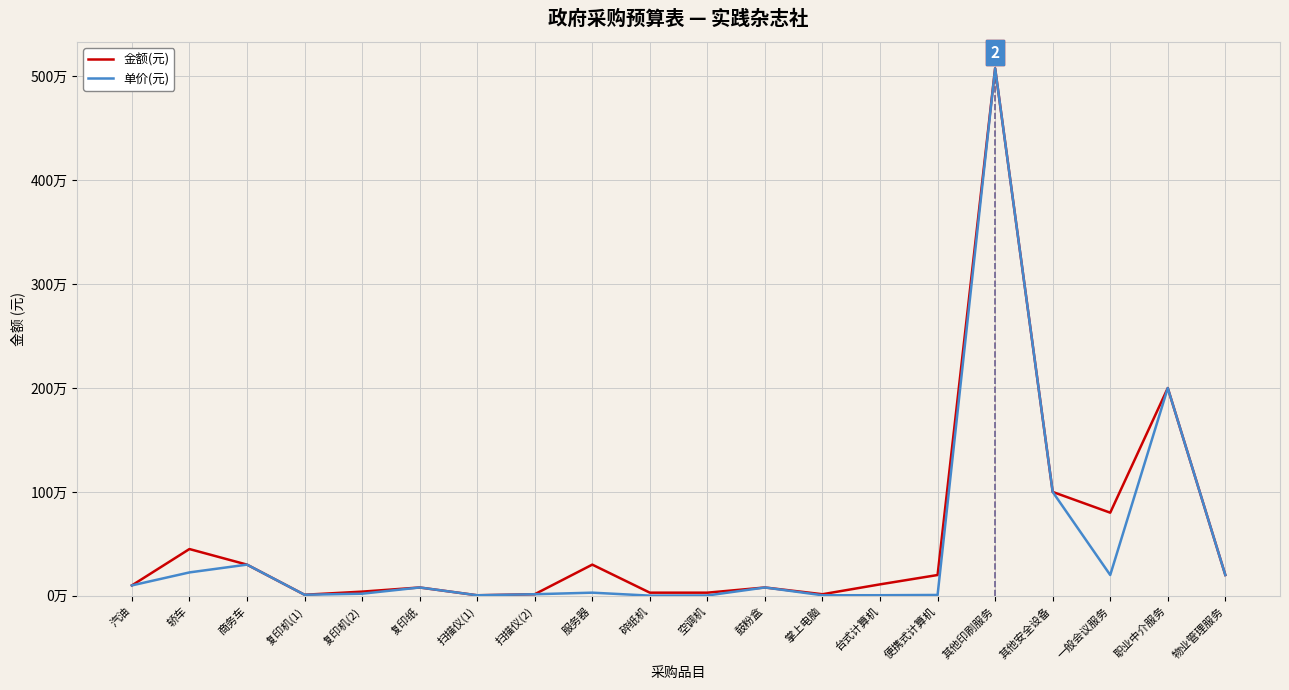

Is this an area chart (filled region under the line)?

No